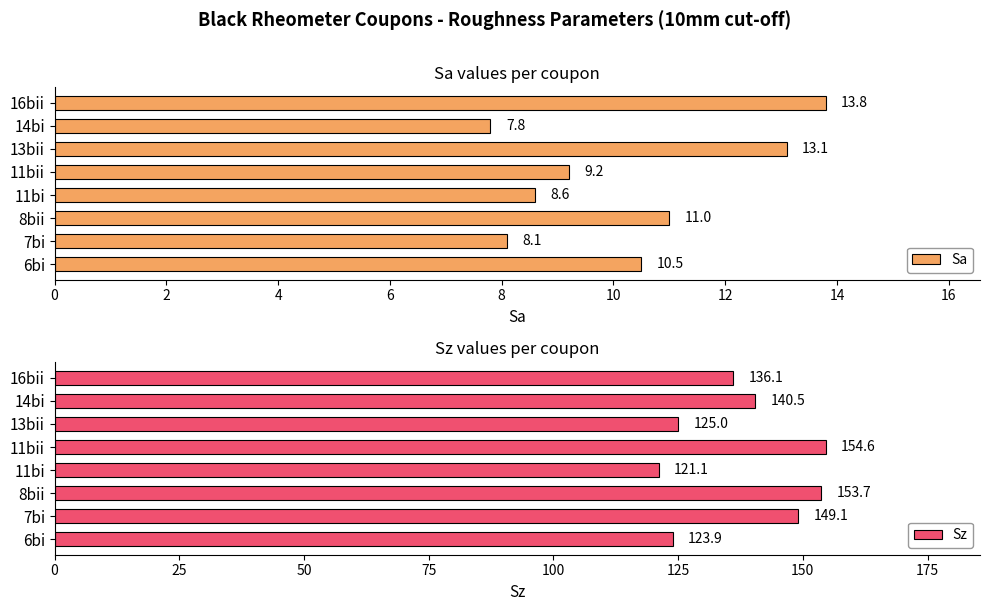

What is the difference between the second highest and minimum values in the Sz series?

32.6